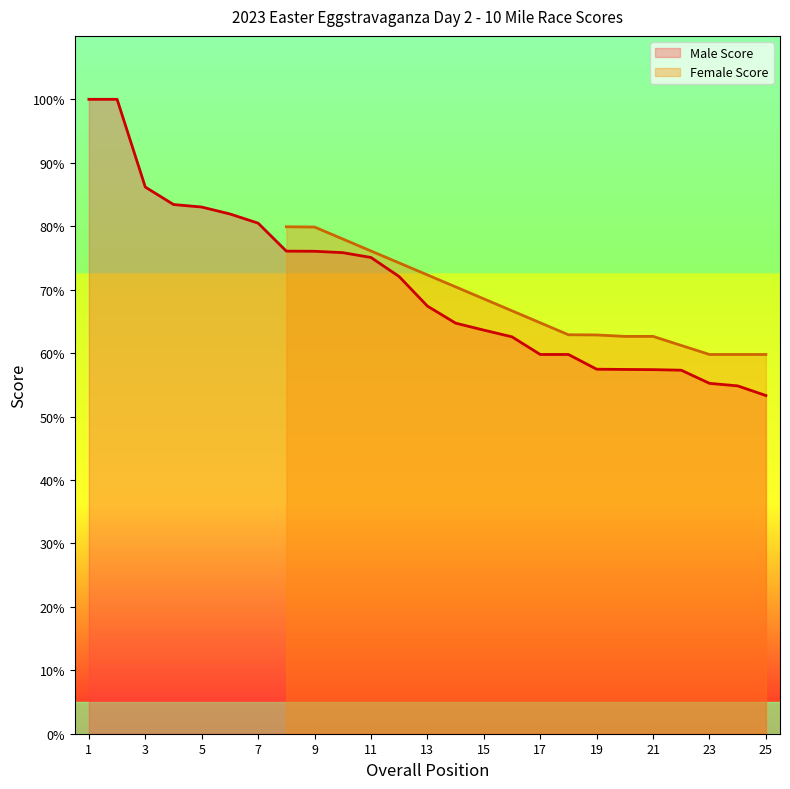

Reading left to right, extract all data points from this chart.

100.0	100.0	86.2	83.4	83.0	81.9	80.5	76.1	76.0	75.8	75.1	72.1	67.4	64.7	63.6	62.6	59.8	59.8	57.5	57.4	57.4	57.3	55.2	54.8	53.3